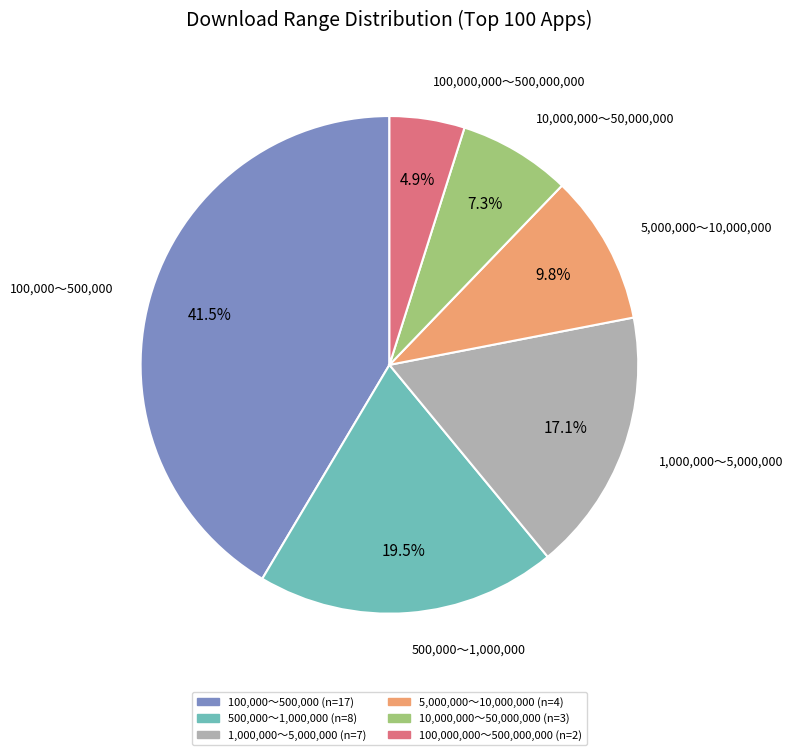

Is there a majority slice in this chart?

No